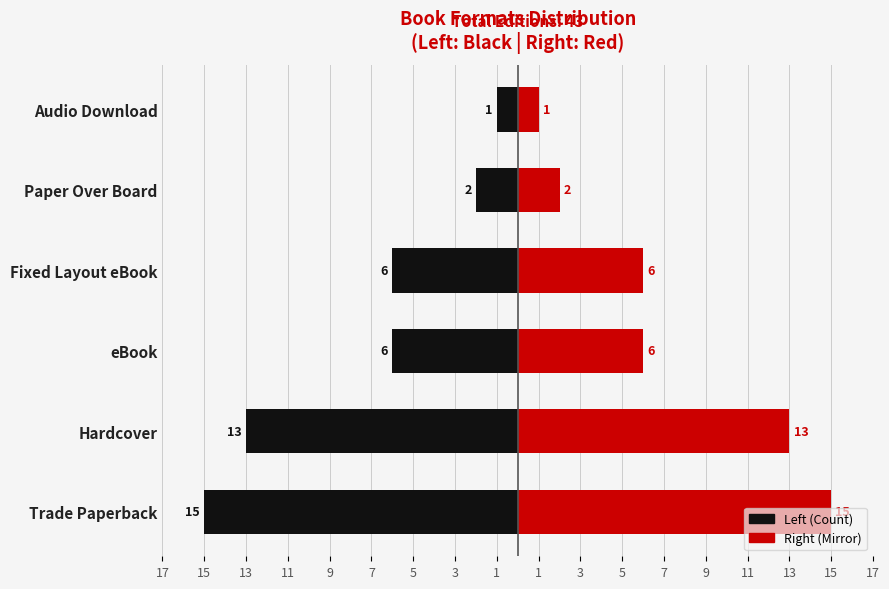

What is the value of the Trade Paperback (count) bar at the 1st from the left?

-15